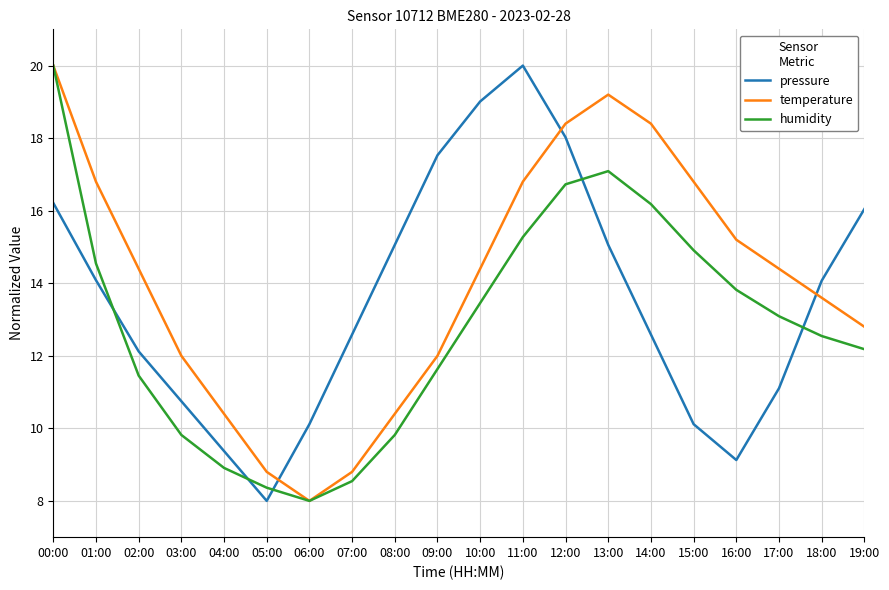

How many times do temperature and pressure cross each other?

3